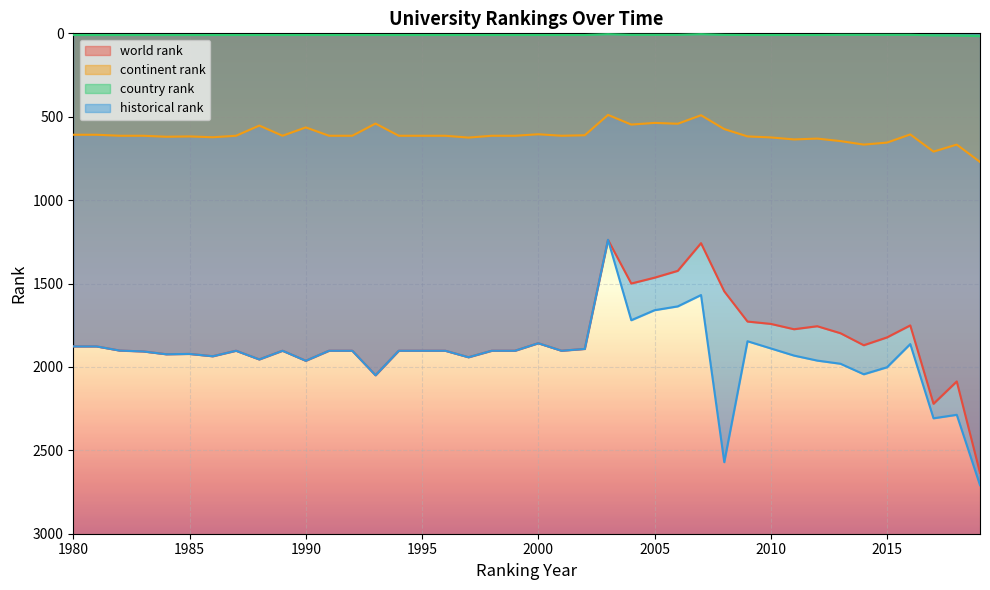

In world rank, how many points are higher than both neighbors (excluding endpoints)?

11